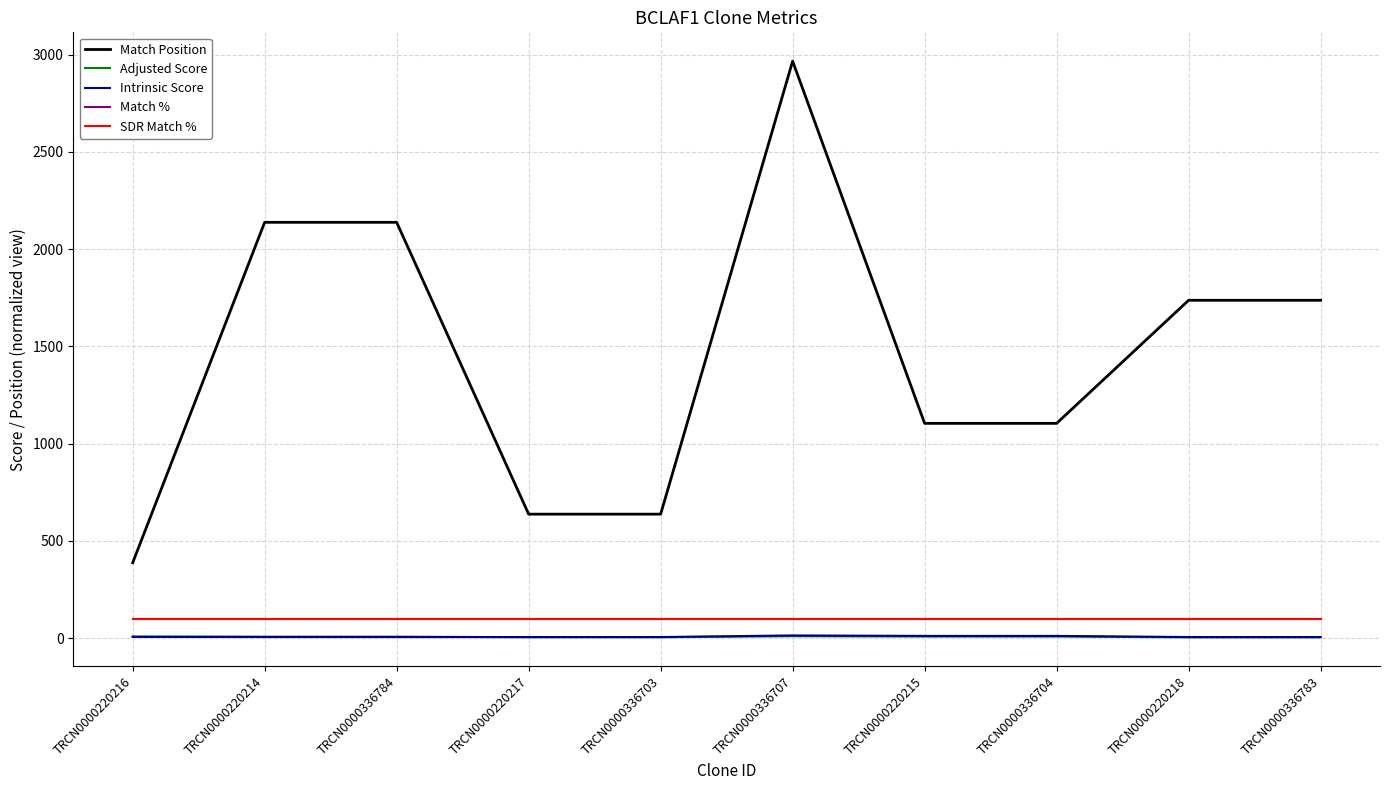

How many distinct data groups are displayed?

5